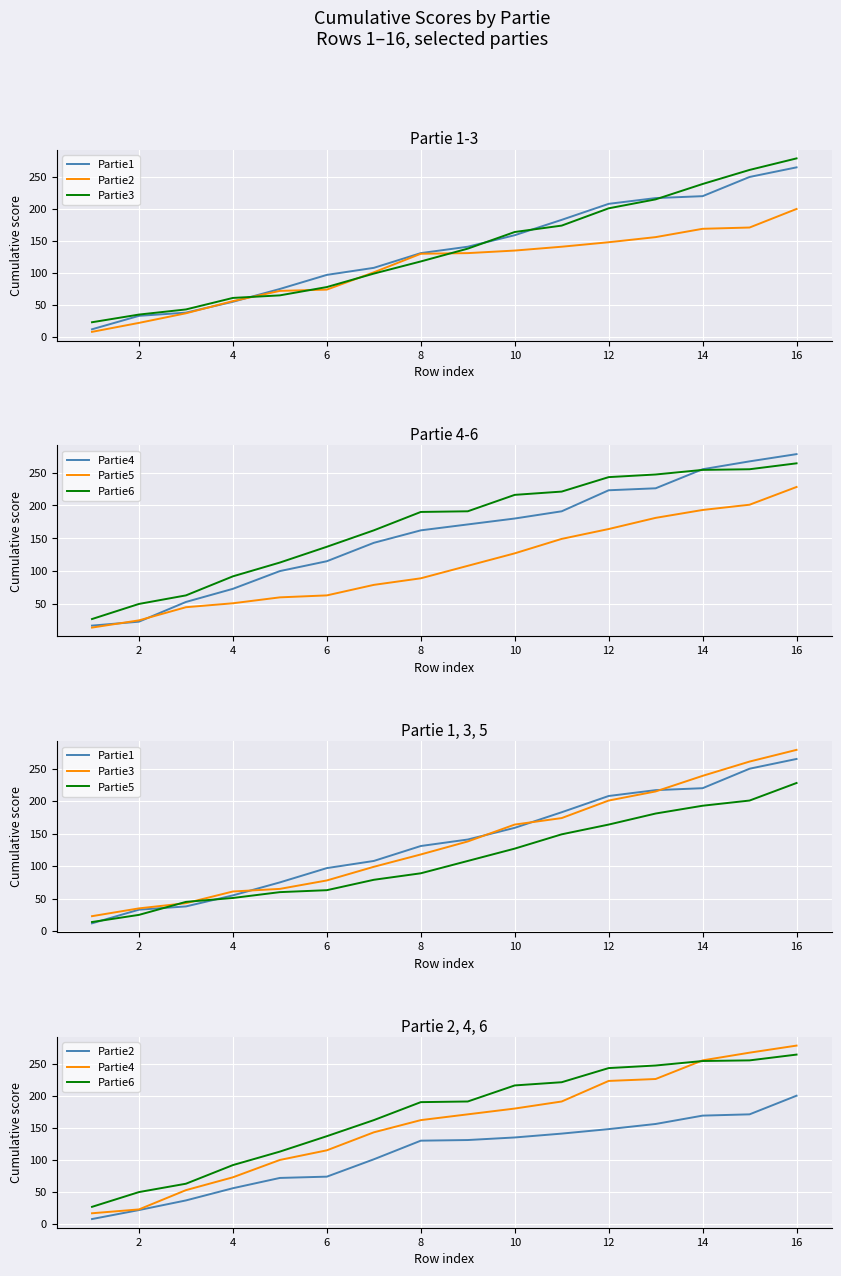

True or false: Partie4 and Partie2 cross at least once.

False